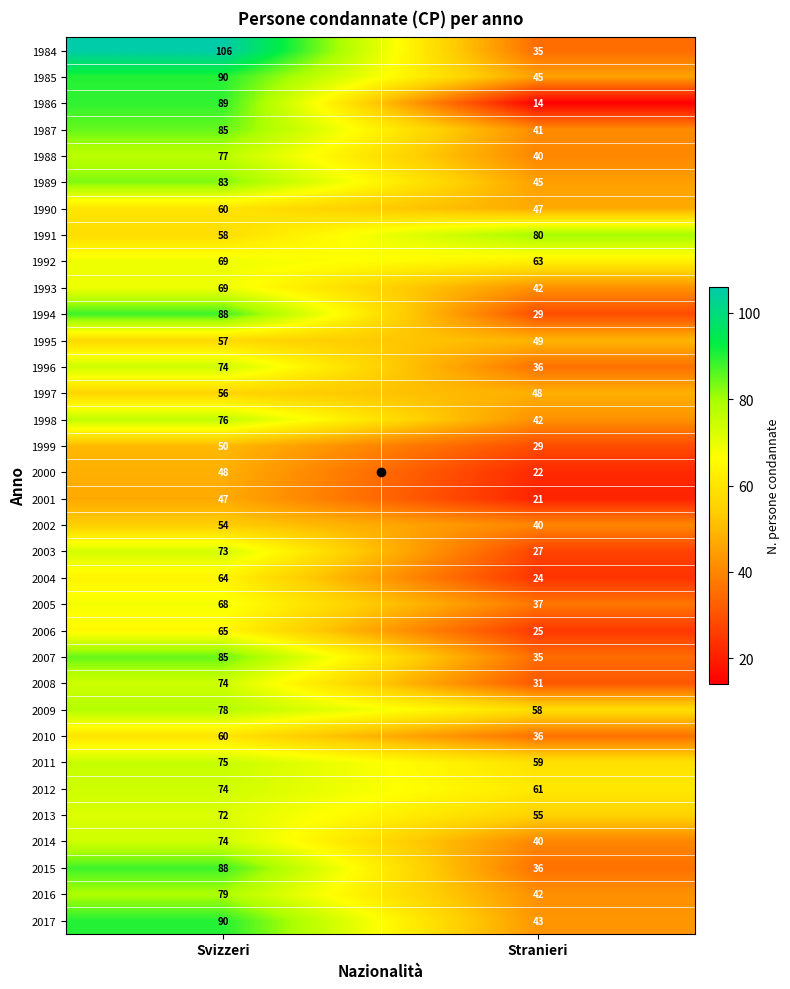

How many series are shown in this chart?

34